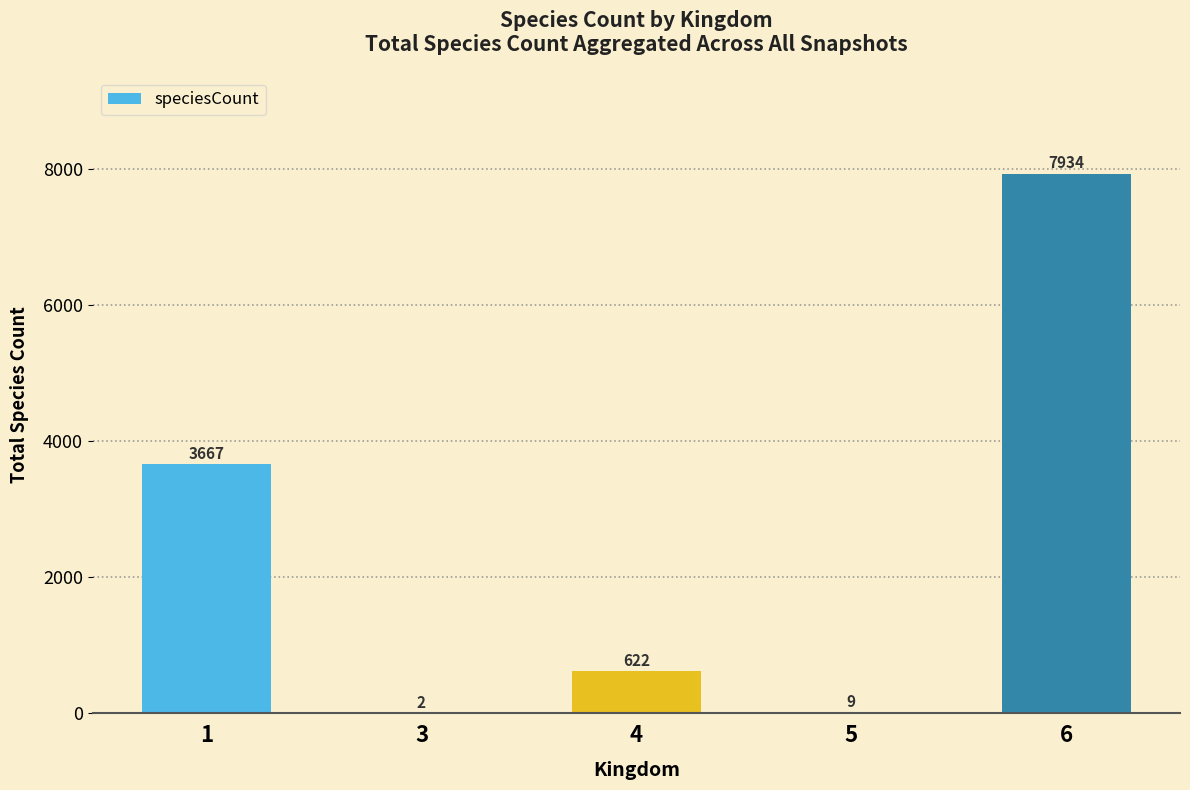

Reading left to right, transcribe all the data shown in this chart.

3667	2	622	9	7934